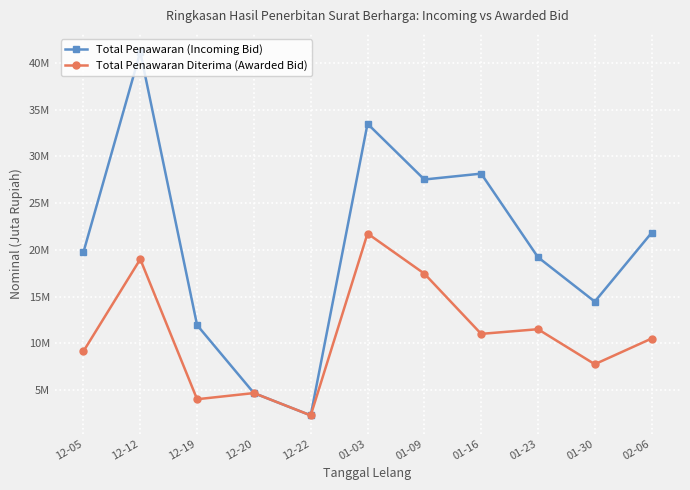

True or false: Total Penawaran (Incoming Bid) and Total Penawaran Diterima (Awarded Bid) intersect in this chart.

False